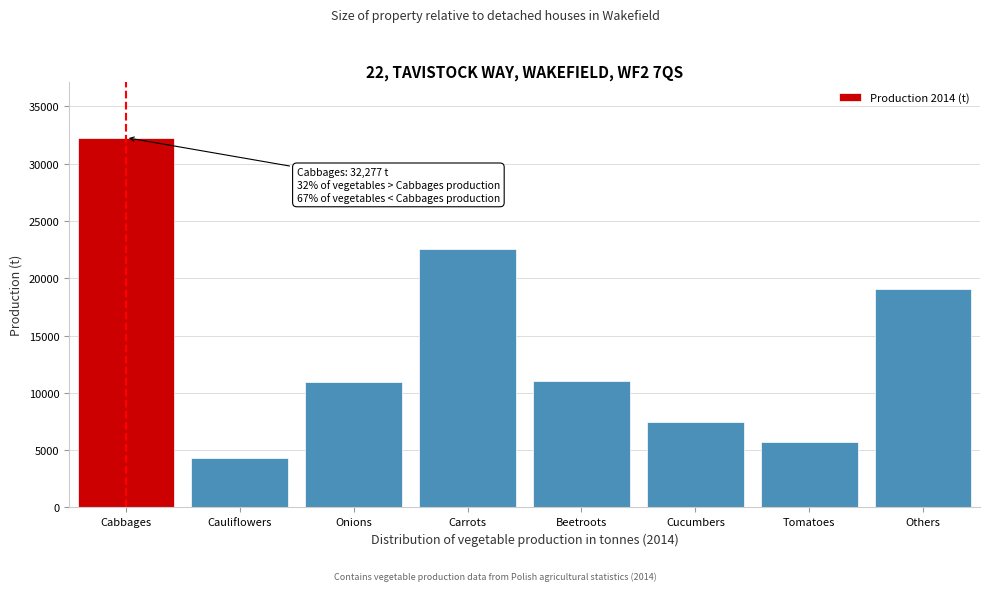

What is the change in value from Cauliflowers to Beetroots?

+6669